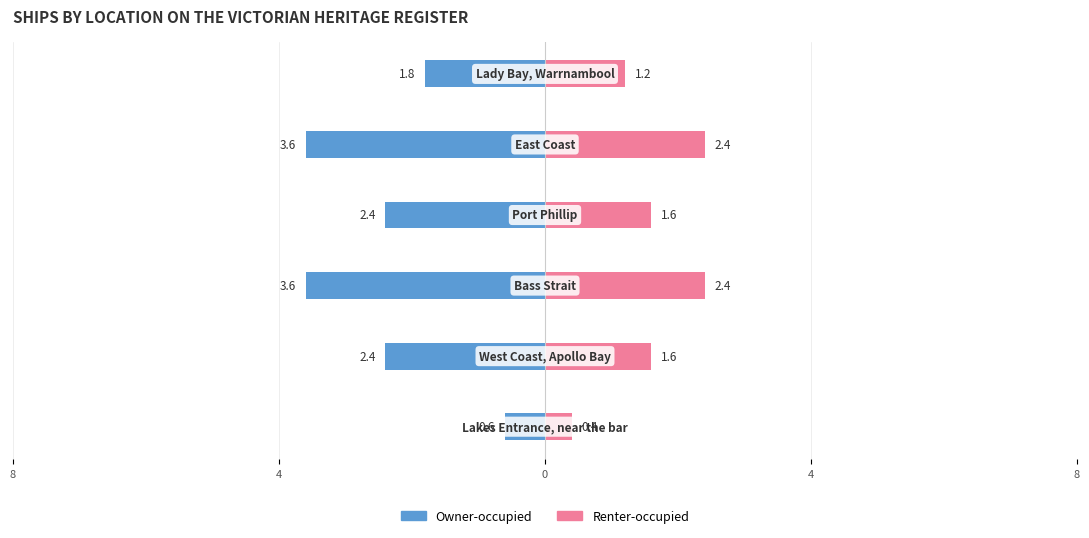

What are all the series names shown in the legend?

Owner-occupied, Renter-occupied